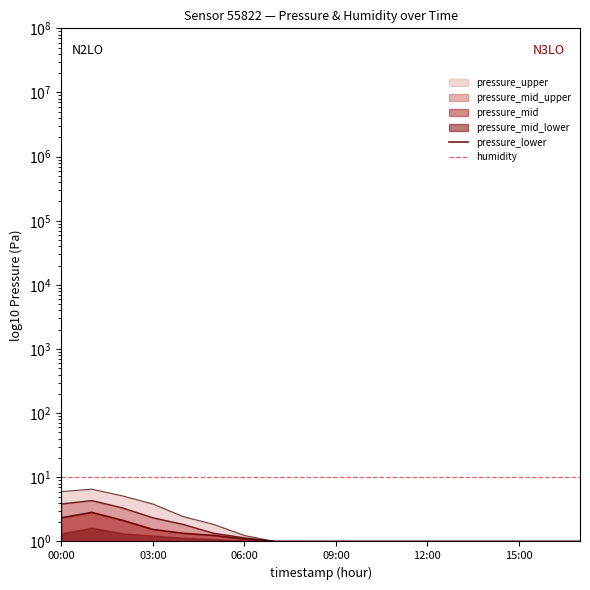

At which label is humidity closest to 10?

00:00